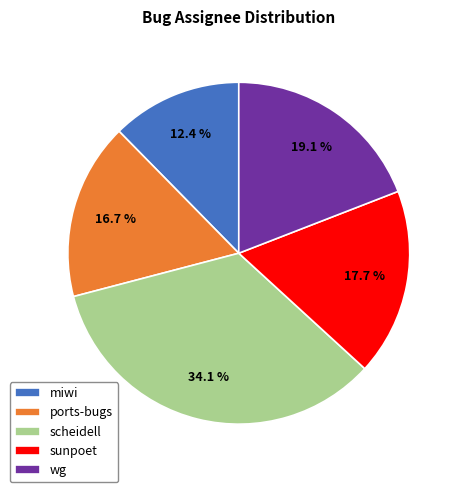

Is the sum of miwi and sunpoet greater than half?

No